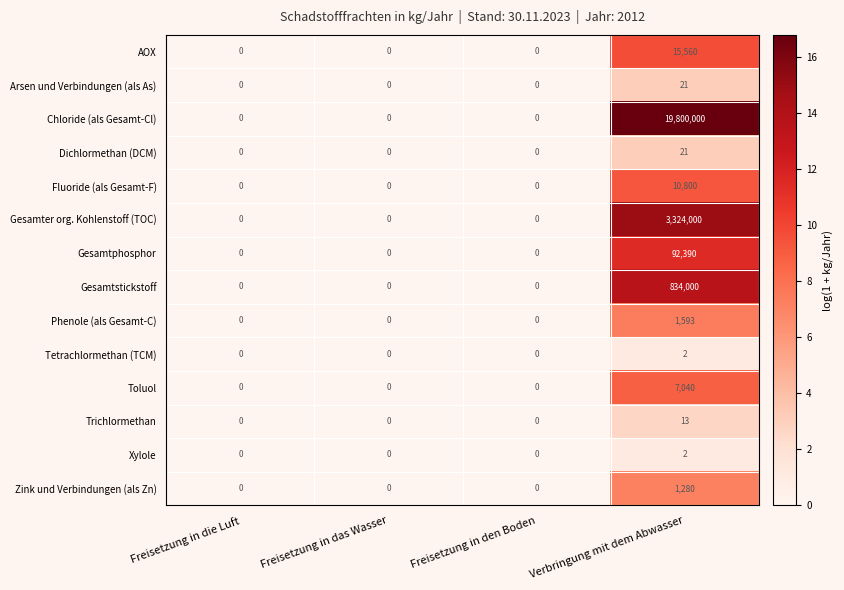

What is the sum of the Gesamtphosphor values at Freisetzung in das Wasser and Verbringung mit dem Abwasser?

92390